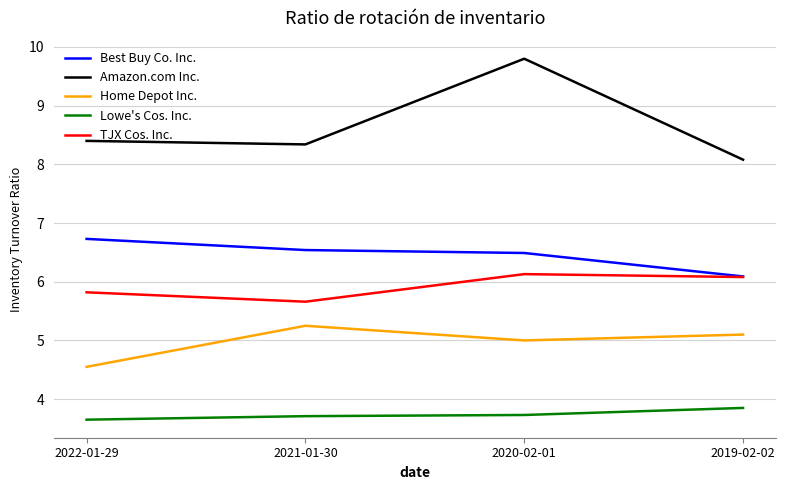

Is it true that Amazon.com Inc. equals 8.3 at 2021-01-30?

True